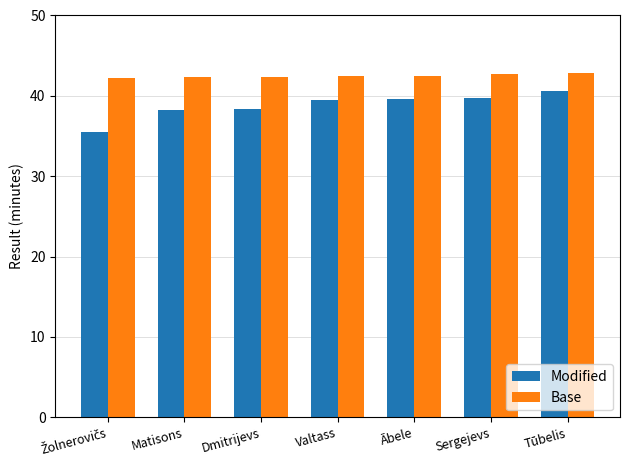

Between Matisons and Sergejevs, which series saw the biggest shift?

Modified